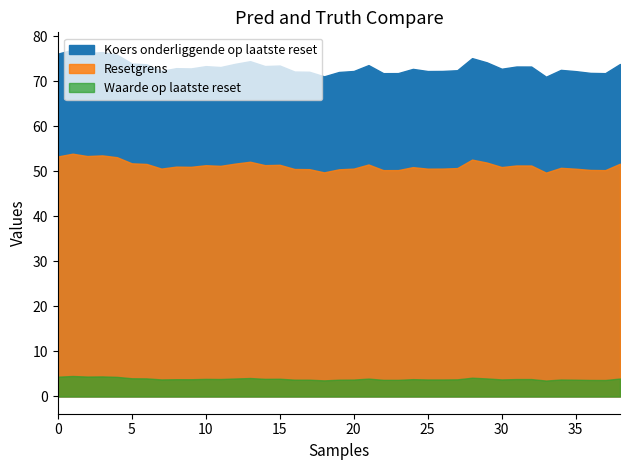

True or false: Resetgrens has more than 0 points higher than both neighbors.

True